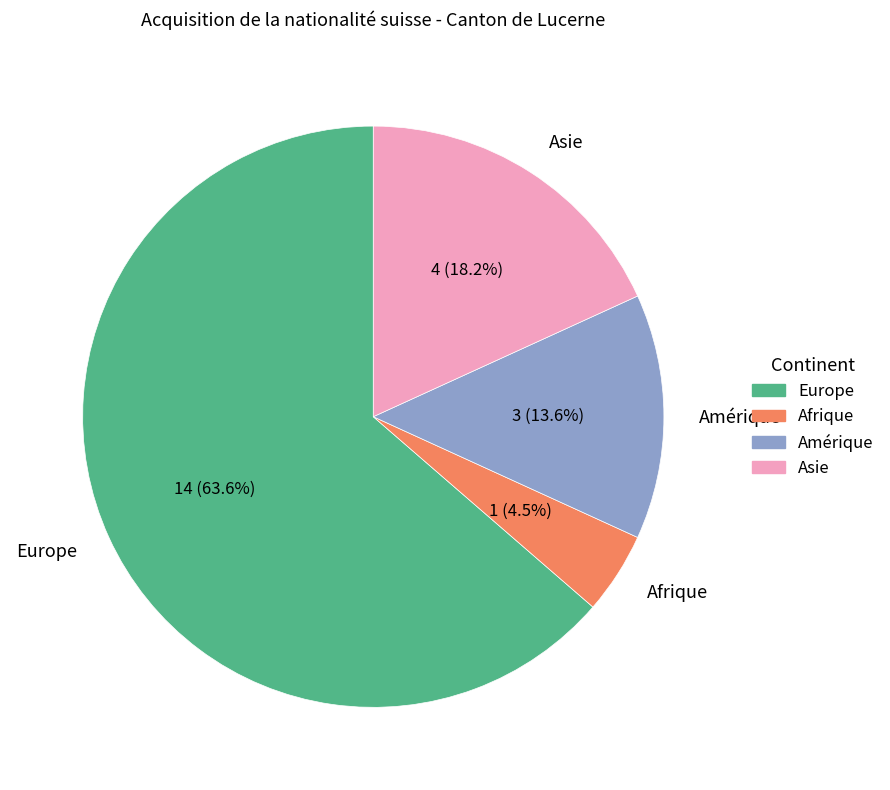

Do Europe and Asie together represent more than half of the pie?

Yes